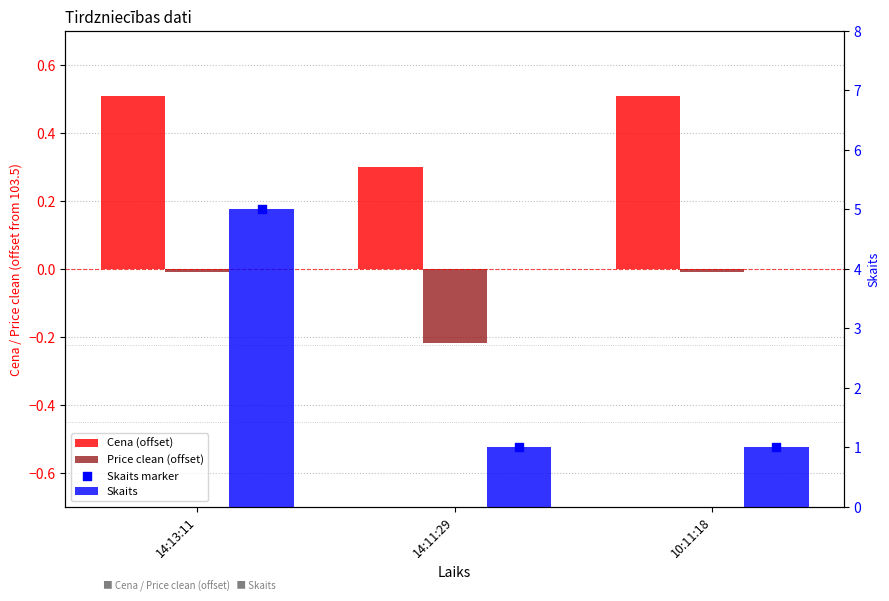

What is the total value across all series at 14:11:29?

2.1